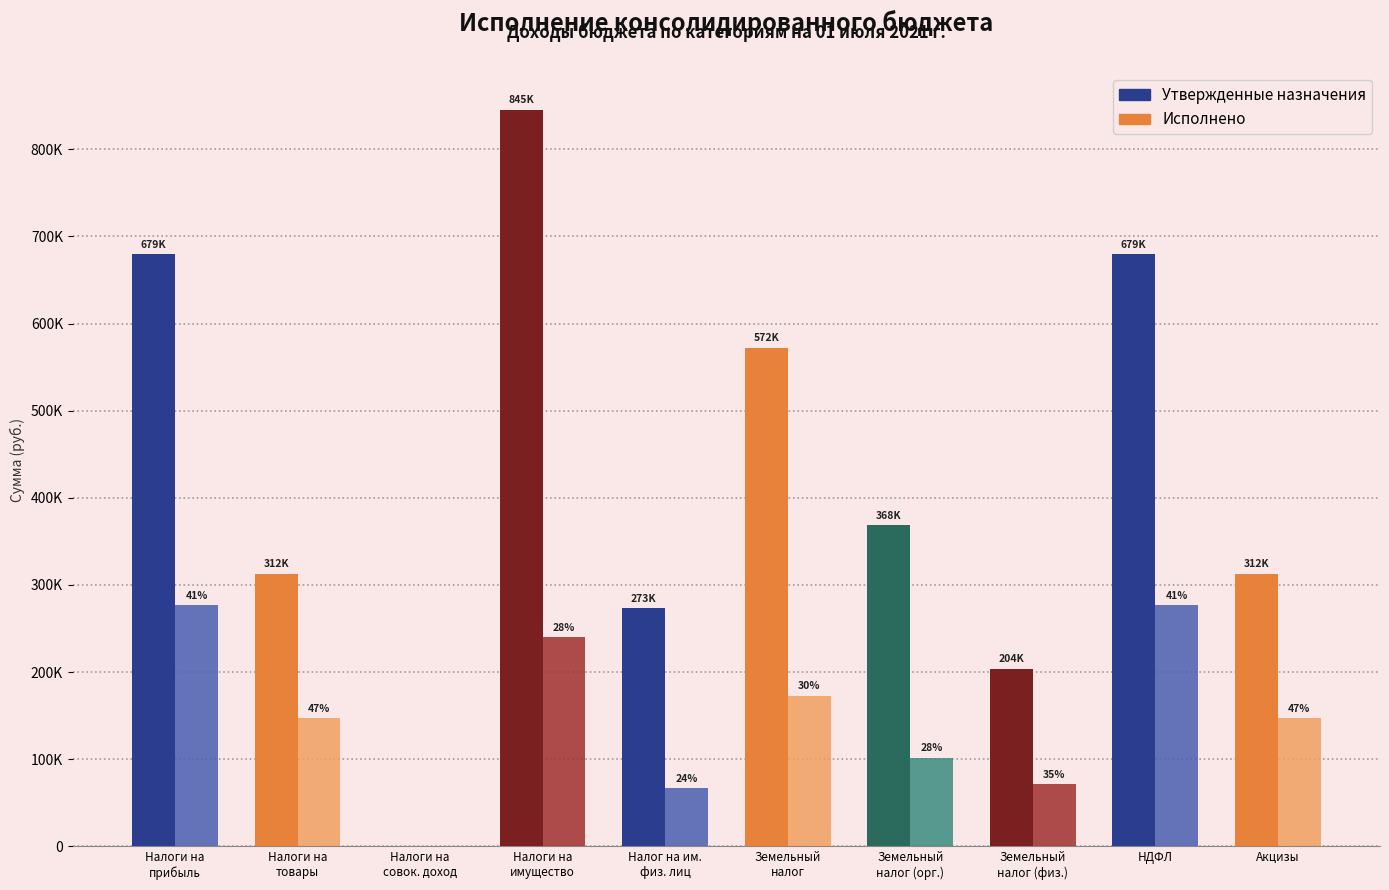

What is the sum of the Исполнено values at Земельный
налог (физ.) and Земельный
налог?

244431.1